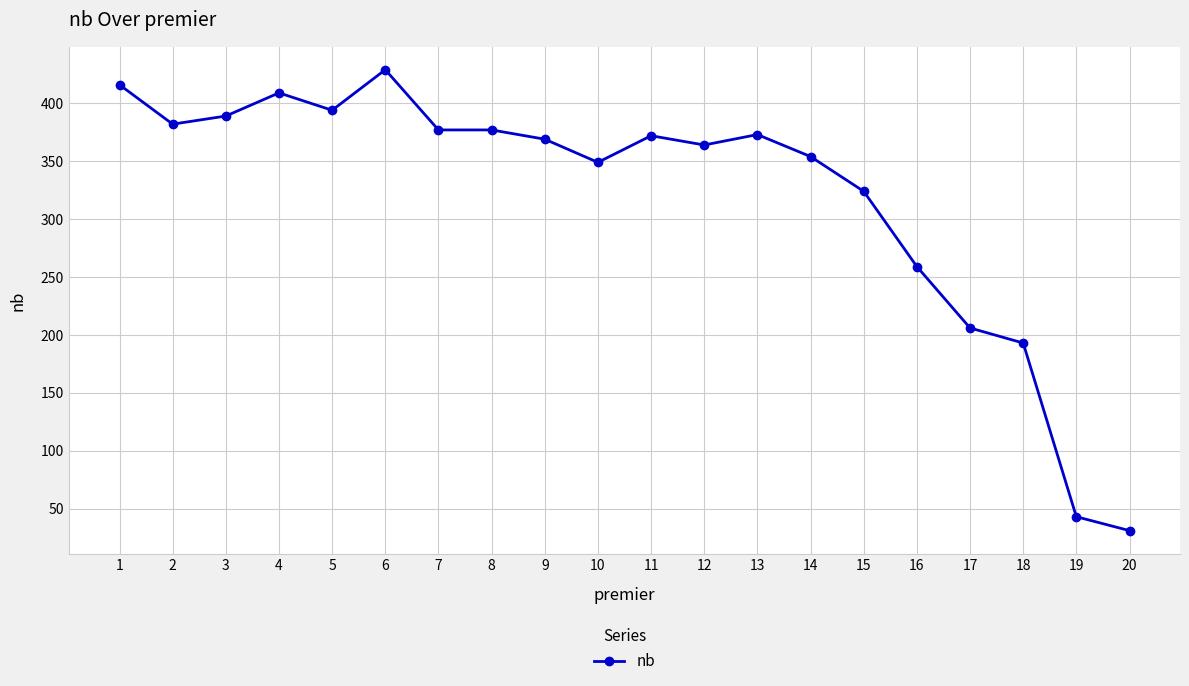

What is the change in value from 1 to 14?

-62